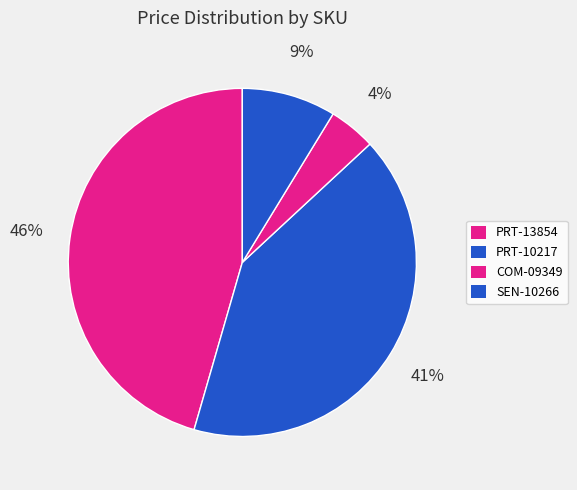

How many slices are in this pie chart?

4